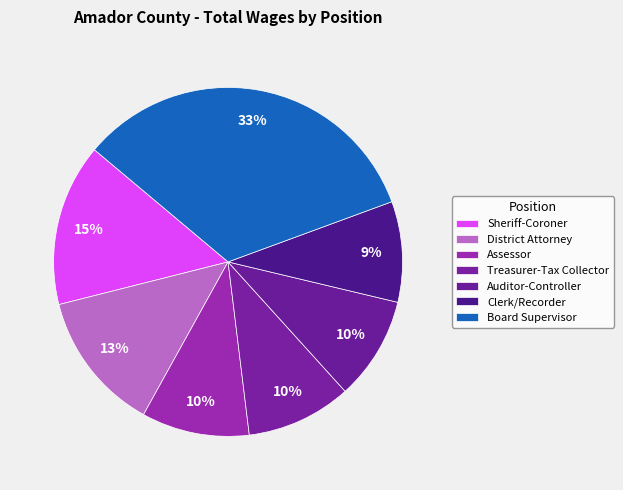

To the nearest percent, what portion does Treasurer-Tax Collector represent?

10%